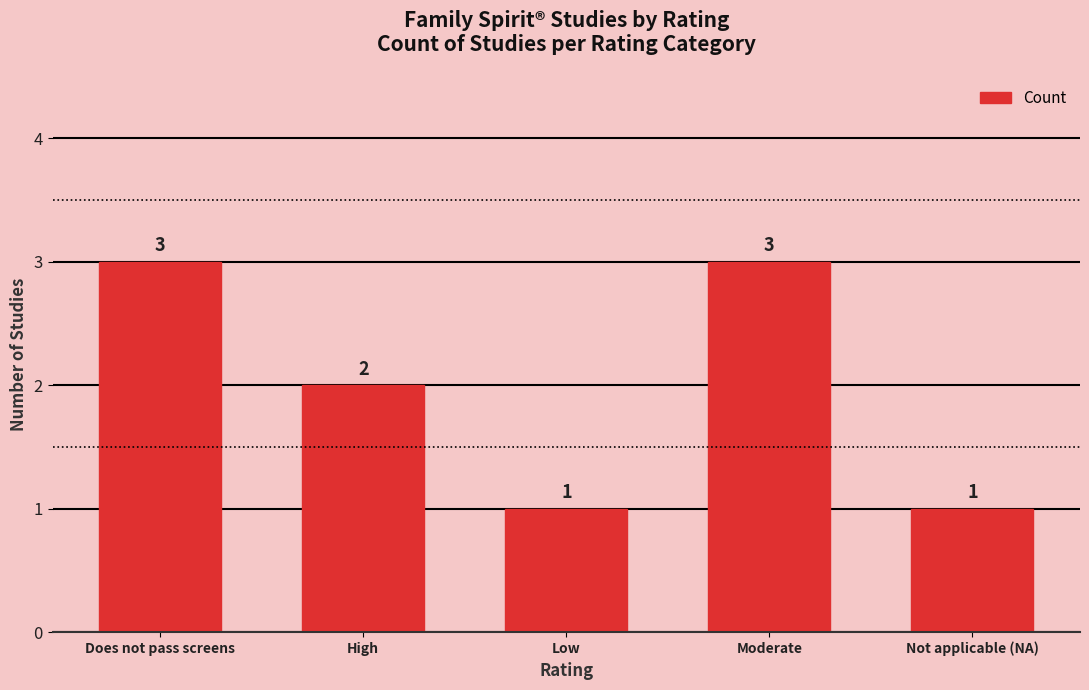

The value at Not applicable (NA) is 1. True or false?

True